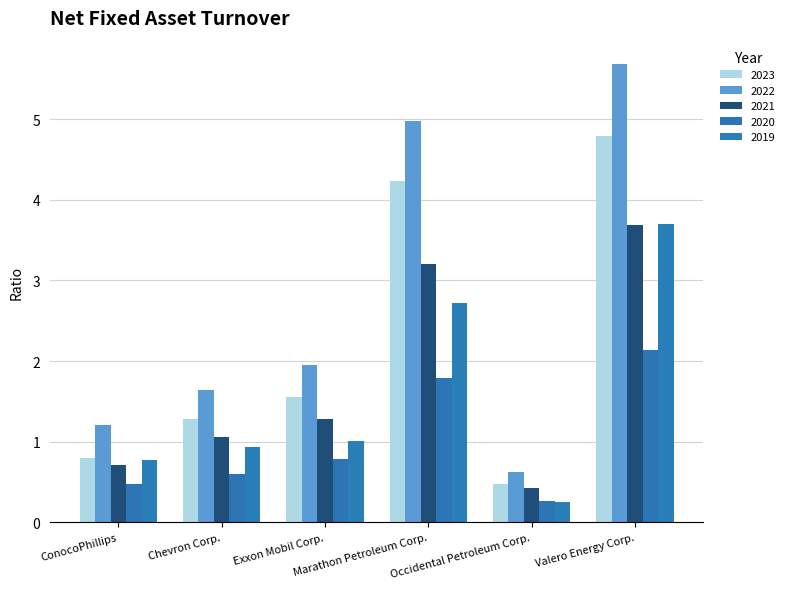

List the labels in order of 2020 value, smallest first.

Occidental Petroleum Corp., ConocoPhillips, Chevron Corp., Exxon Mobil Corp., Marathon Petroleum Corp., Valero Energy Corp.